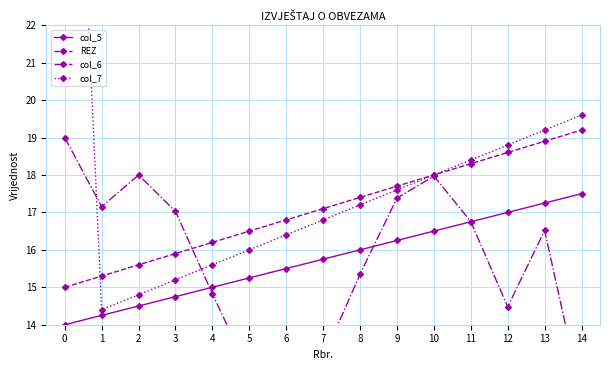

Between 3 and 5, which series saw the biggest shift?

col_6